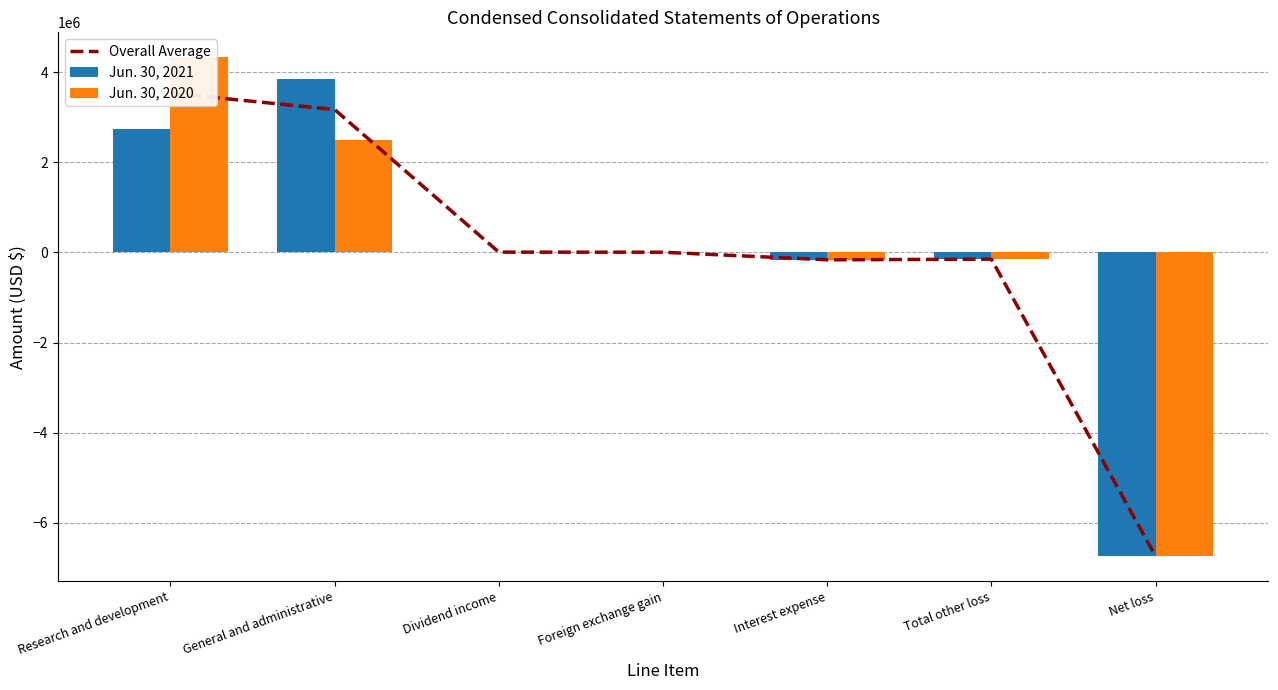

Which series has the largest range (max minus min)?

Jun. 30, 2020